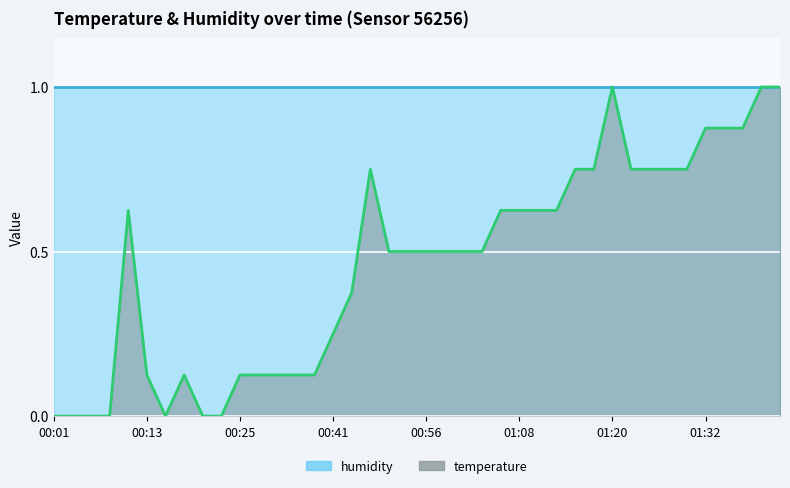

Reading right to left, list all the values displayed in this chart.

01:42=1.0	01:40=1.0	01:37=0.9	01:35=0.9	01:32=0.9	01:30=0.7	01:27=0.7	01:25=0.7	01:23=0.7	01:20=1.0	01:18=0.7	01:15=0.7	01:13=0.6	01:10=0.6	01:08=0.6	01:06=0.6	01:03=0.5	01:01=0.5	00:58=0.5	00:56=0.5	00:53=0.5	00:51=0.5	00:48=0.7	00:46=0.4	00:41=0.2	00:38=0.1	00:36=0.1	00:33=0.1	00:28=0.1	00:25=0.1	00:23=0.0	00:20=0.0	00:18=0.1	00:15=0.0	00:13=0.1	00:10=0.6	00:08=0.0	00:06=0.0	00:03=0.0	00:01=0.0